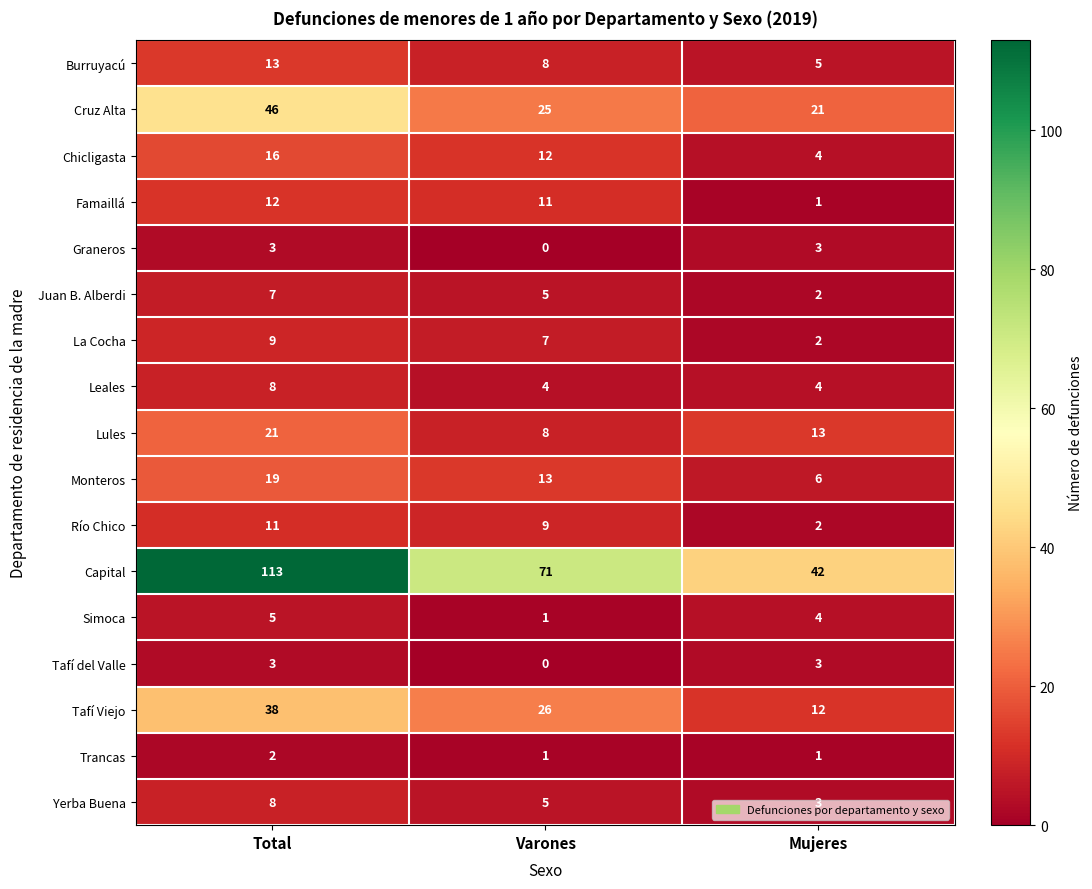

What is the difference between the maximum and minimum values in the Leales series?

4